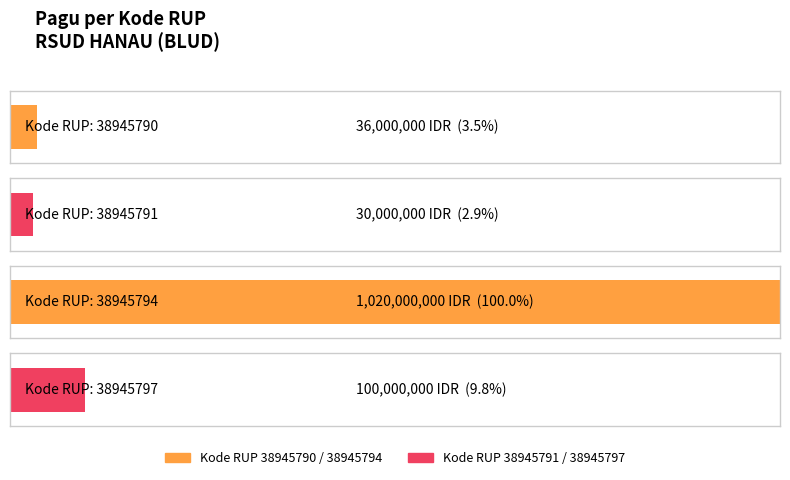

What is the minimum value shown in the chart?

30000000